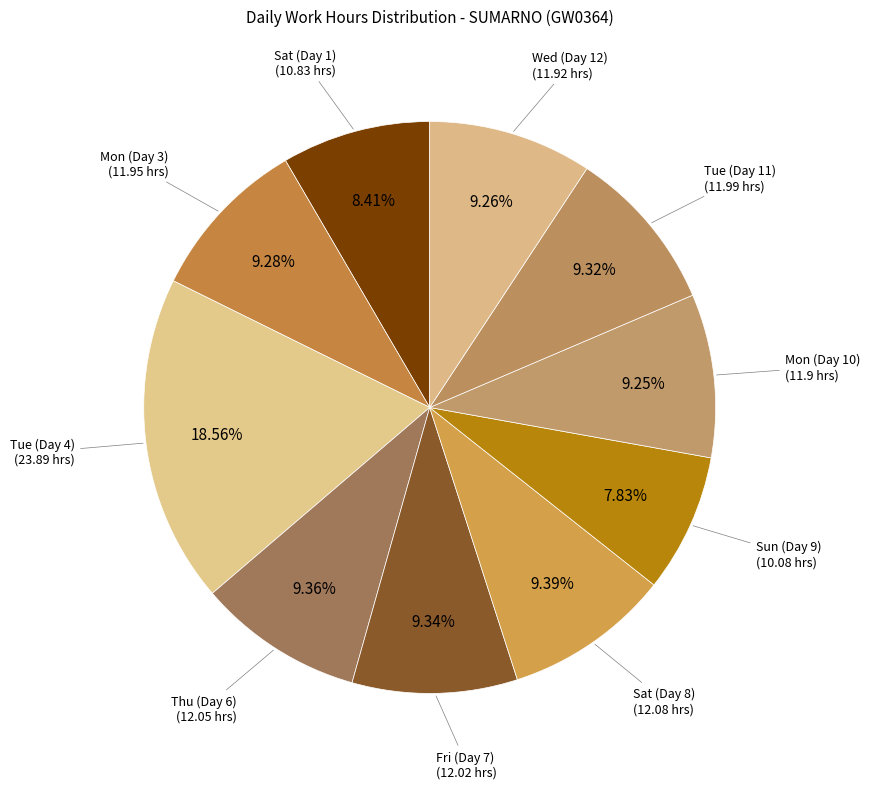

What is the smallest slice in the pie chart?

Sun (Day 9)